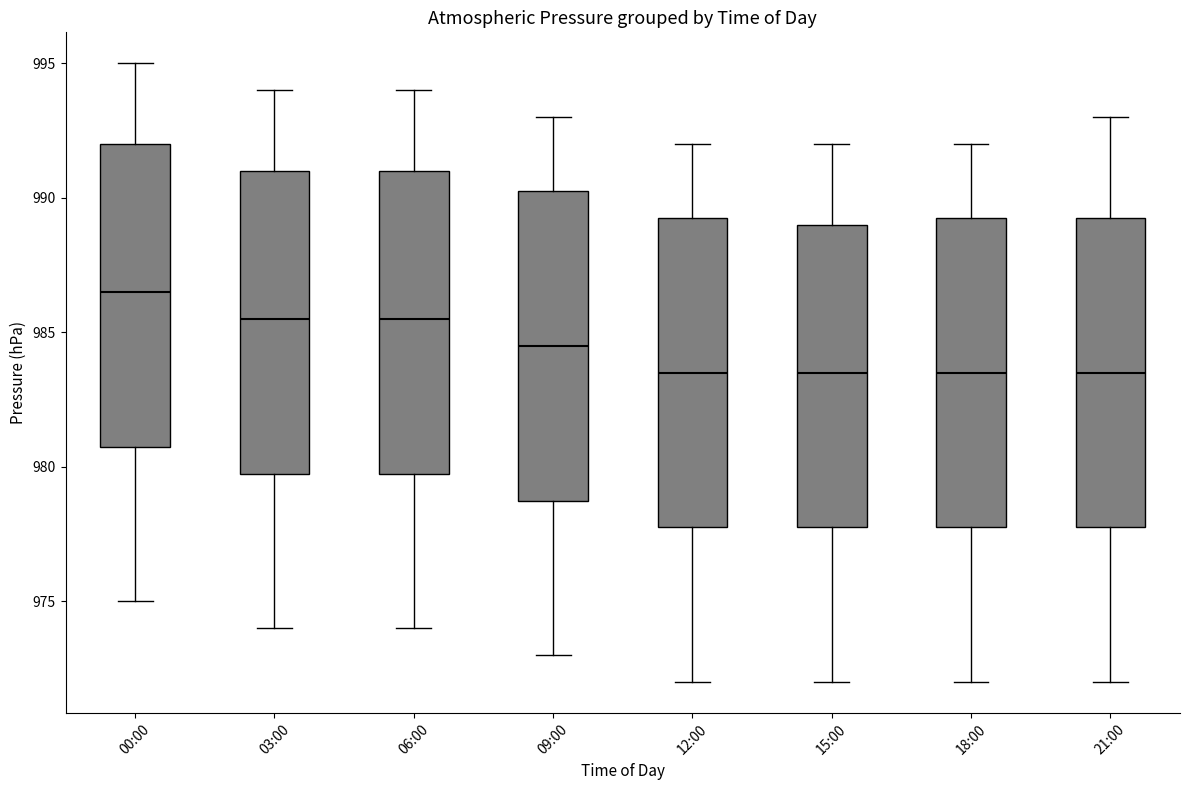

Reading left to right, read every box against the y-axis: the position of its median line, the range the box covers, and the ends of its whiskers. The values are not printed on the chart, so give them approximately, as read against the axis.

00:00: median 986.5, box 981.0 to 992.0, whiskers 975.0 to 995.0
03:00: median 985.5, box 980.0 to 991.0, whiskers 974.0 to 994.0
06:00: median 985.5, box 980.0 to 991.0, whiskers 974.0 to 994.0
09:00: median 984.5, box 979.0 to 990.5, whiskers 973.0 to 993.0
12:00: median 983.5, box 978.0 to 989.5, whiskers 972.0 to 992.0
15:00: median 983.5, box 978.0 to 989.0, whiskers 972.0 to 992.0
18:00: median 983.5, box 978.0 to 989.5, whiskers 972.0 to 992.0
21:00: median 983.5, box 978.0 to 989.5, whiskers 972.0 to 993.0